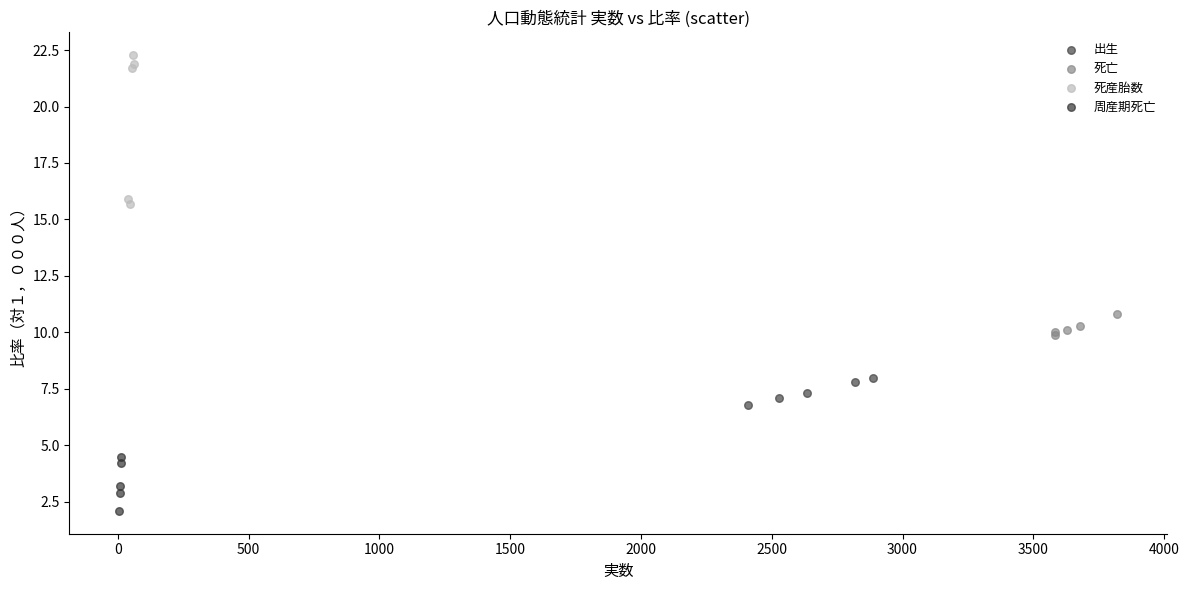

Which series contains the lowest Y value?

周産期死亡